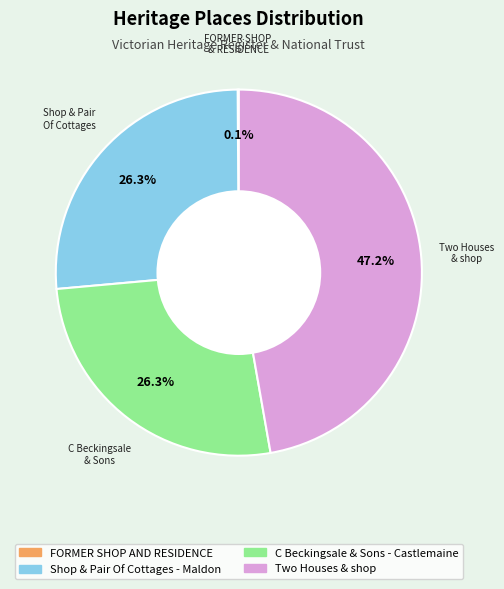

Does Two Houses & shop represent more than half of the total?

No